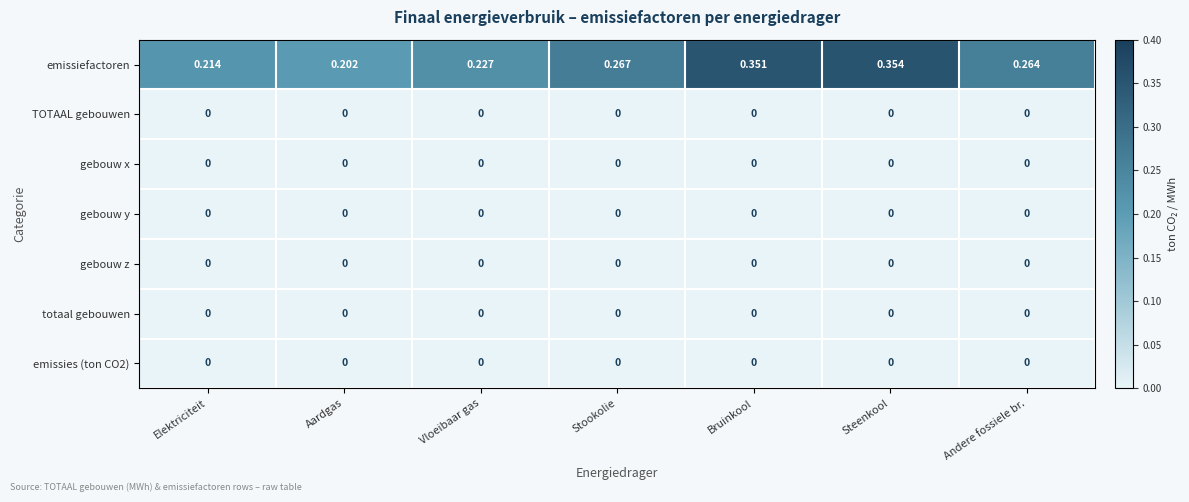

Which series has the largest range (max minus min)?

emissiefactoren